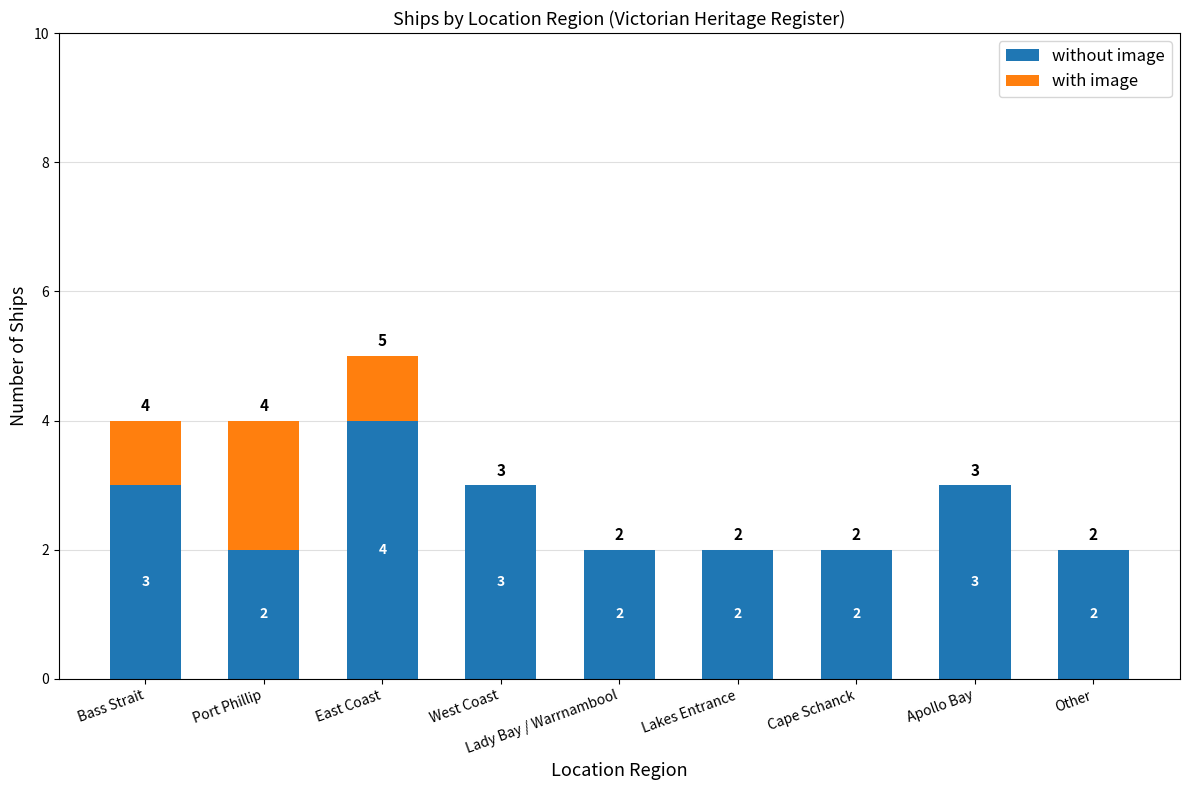

Is it true that without image equals 4 at East Coast?

True